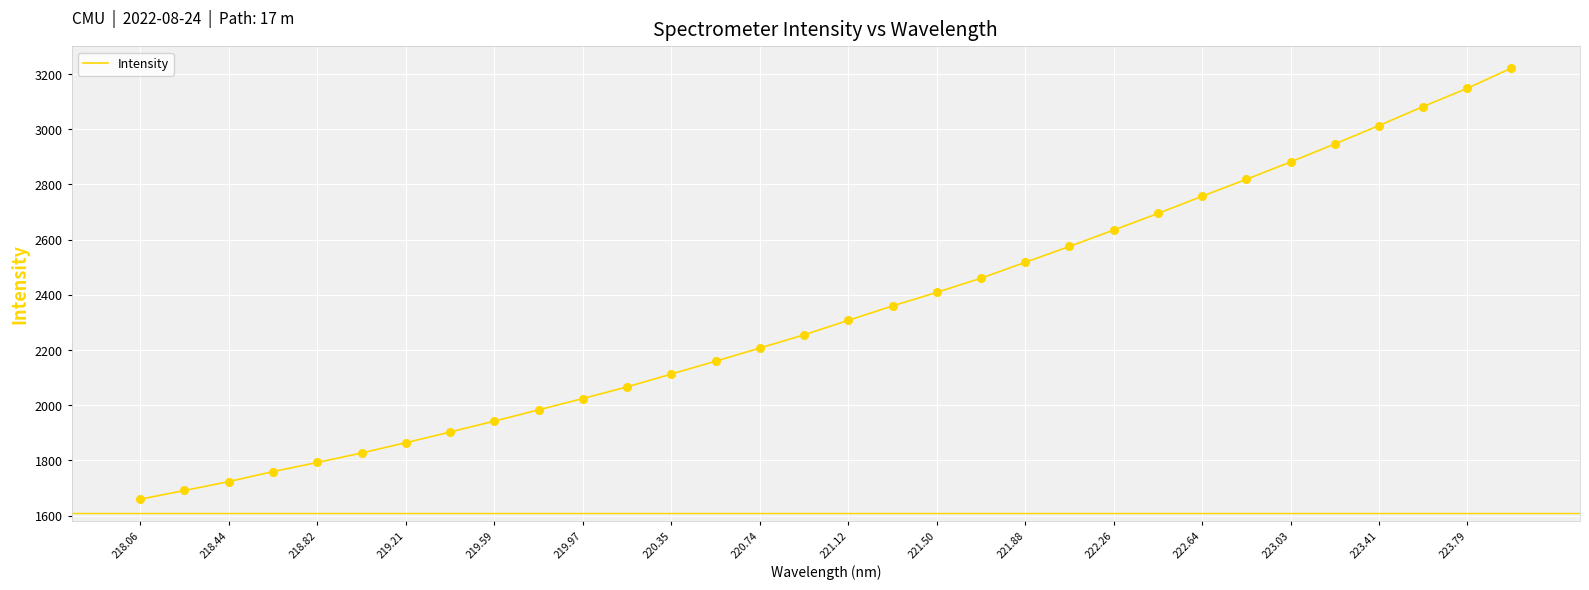

What is the difference between the maximum and minimum values?

1562.5